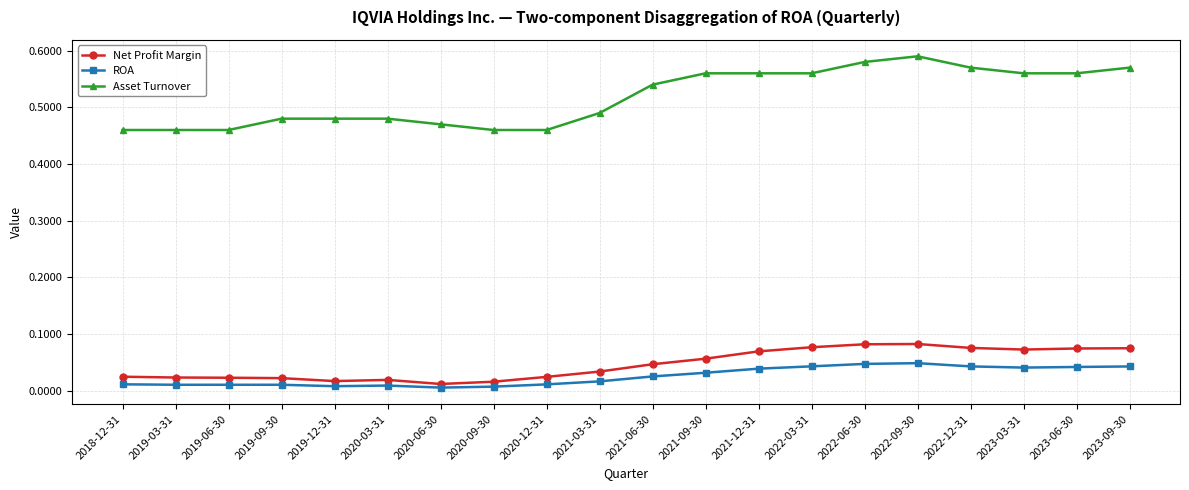

True or false: Asset Turnover has more than 0 points higher than both neighbors.

True